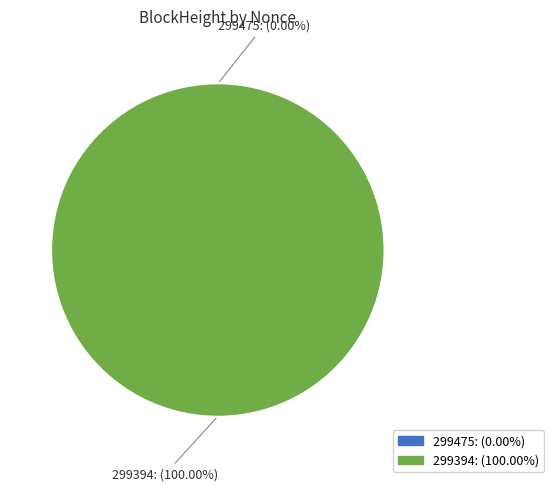

Count the number of slices in the pie.

2